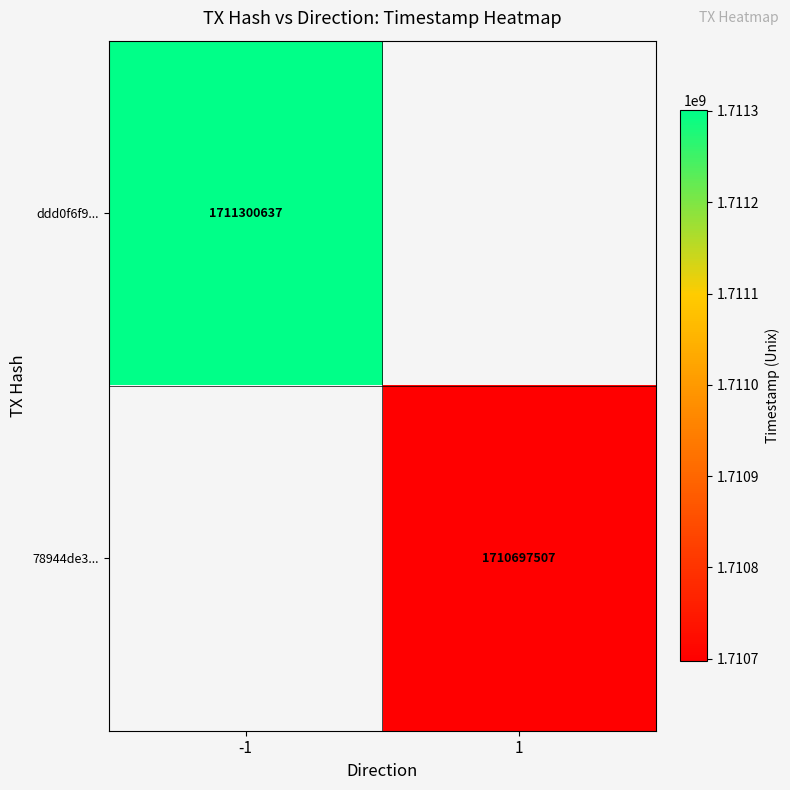

True or false: ddd0f6f9... has a value of 3044197093 at -1.

False